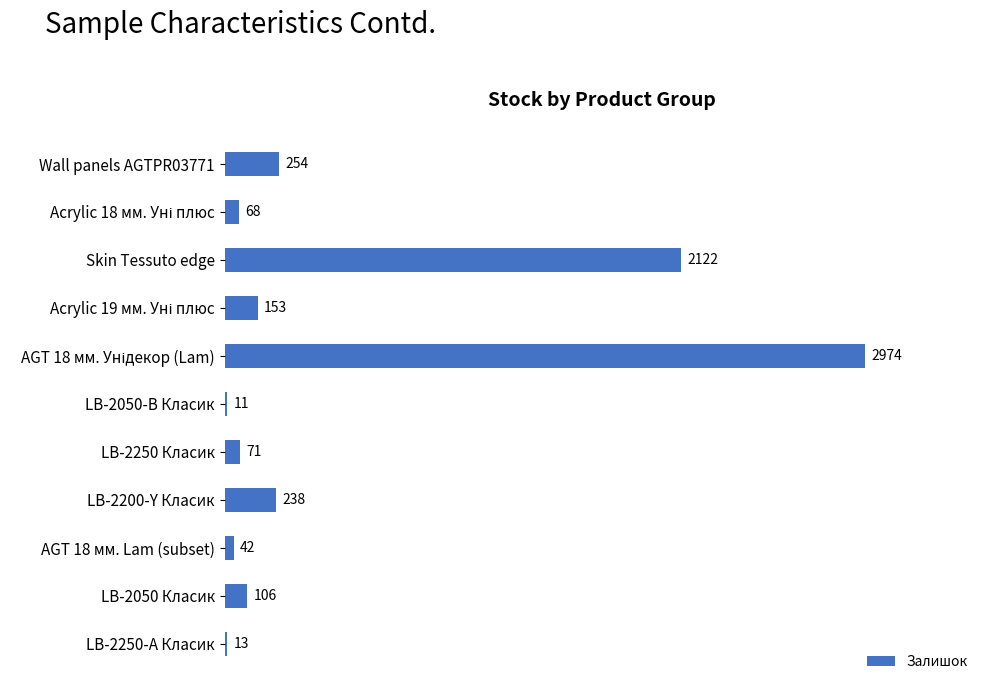

What is the smallest value displayed?

11